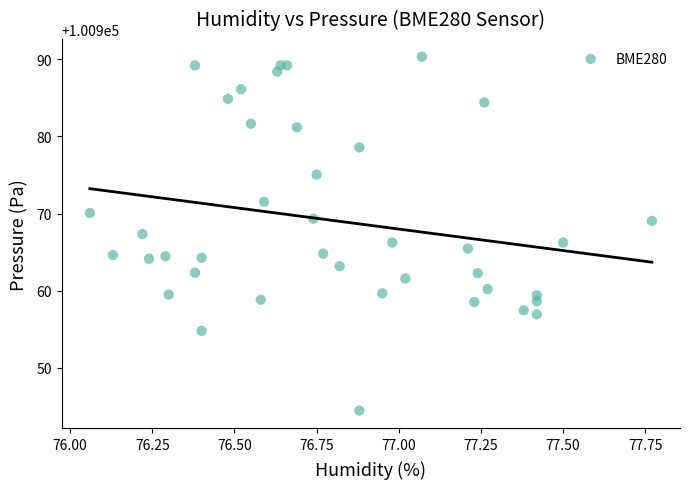

What is the range of X values (max minus min)?

1.7